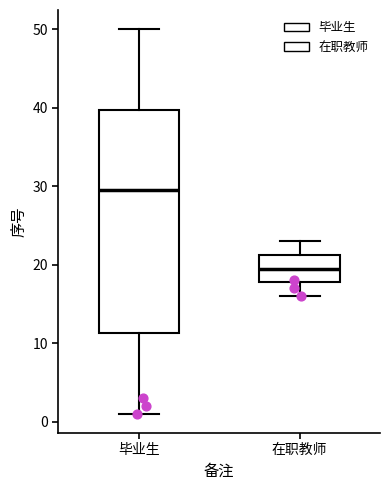

Which box's median line is the highest?

毕业生